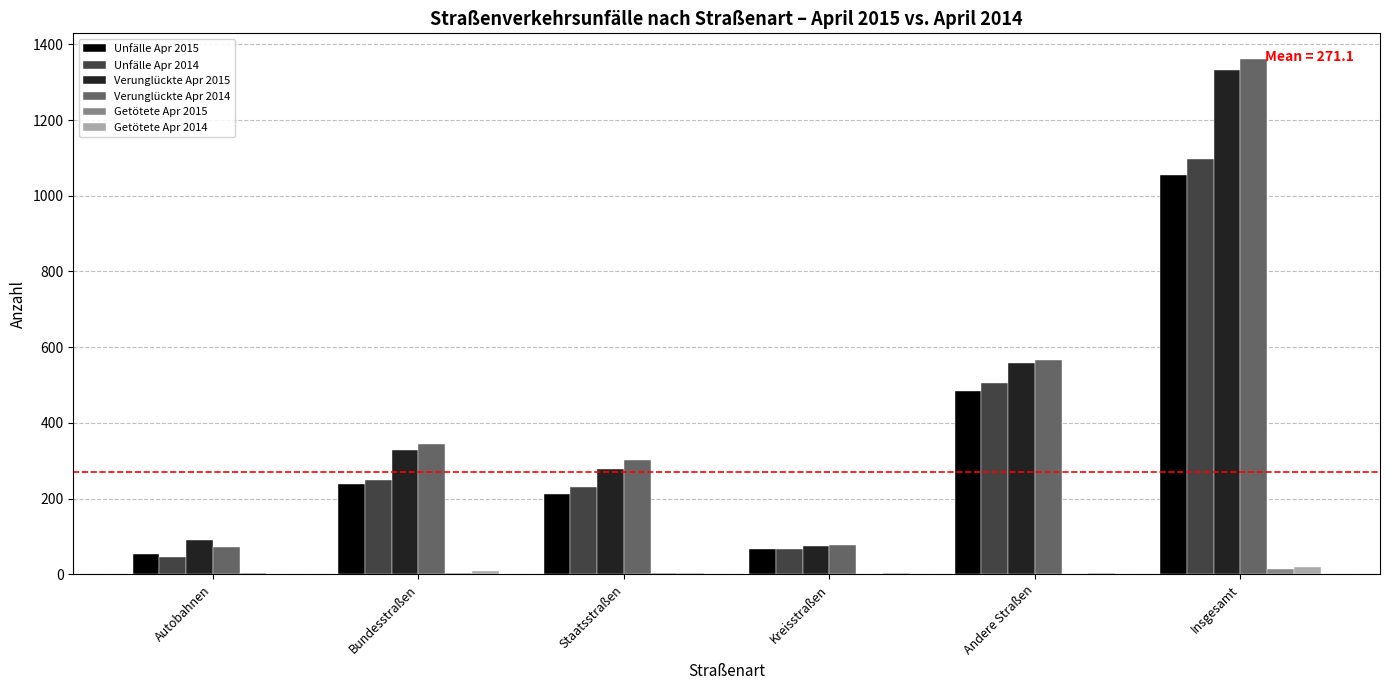

How many distinct data groups are displayed?

6